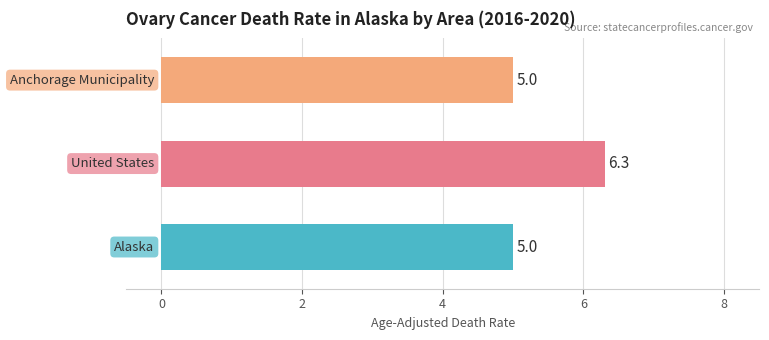

Count the values in the range 5 to 6.

2